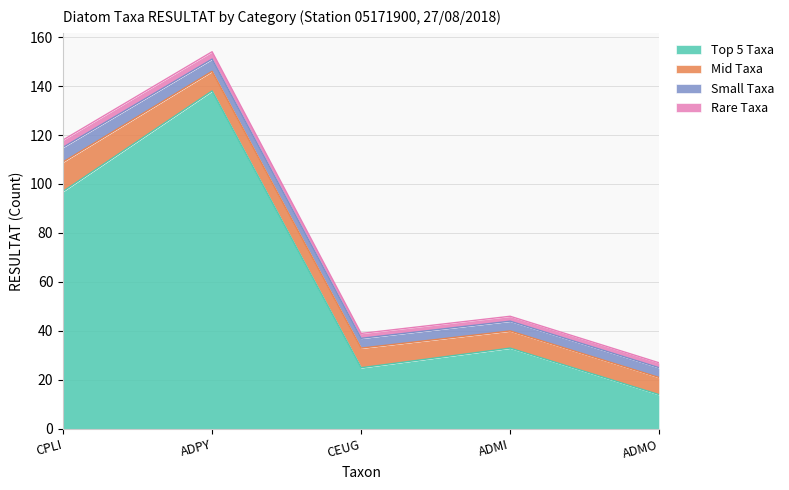

In Top 5 Taxa, how many points are higher than both neighbors (excluding endpoints)?

2